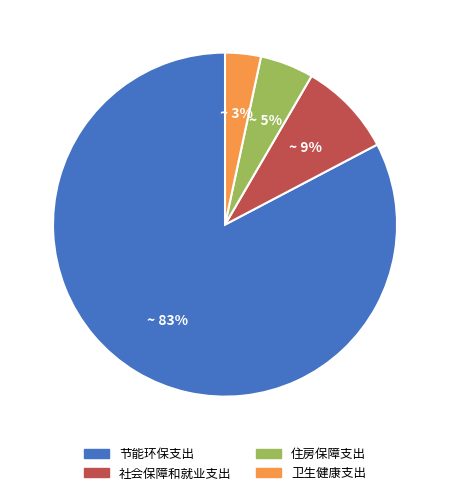

Combined, do 节能环保支出 and 卫生健康支出 account for over 50%?

Yes